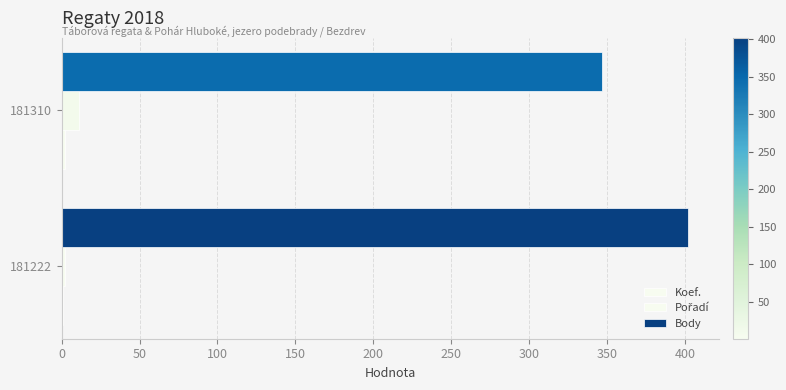

List the series in order of their peak value, lowest first.

Koef., Pořadí, Body